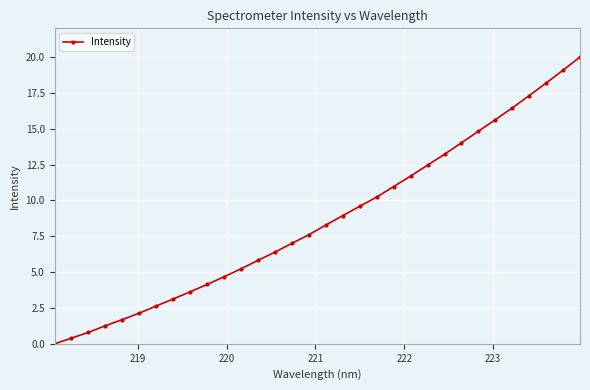

What is the sum of all values?

277.5